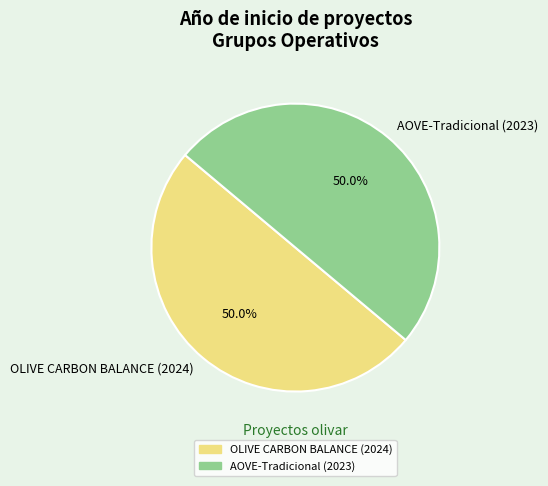

To the nearest percent, what percentage of the pie is OLIVE CARBON BALANCE (2024)?

50%